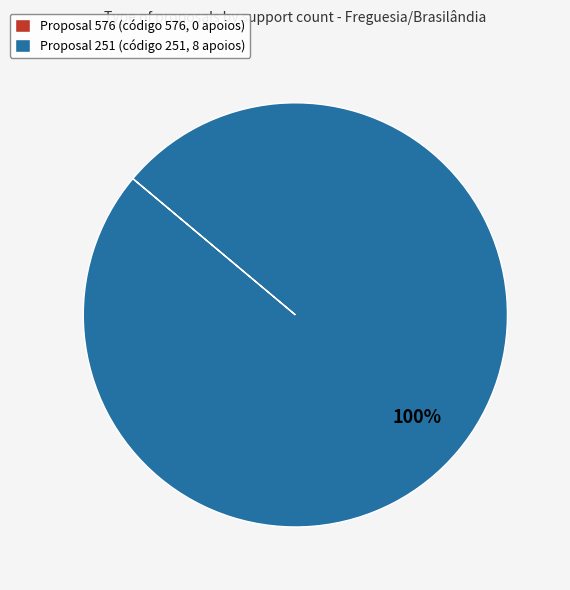

To the nearest percent, what portion does Proposal 251 (código 251, 8 apoios) represent?

100%